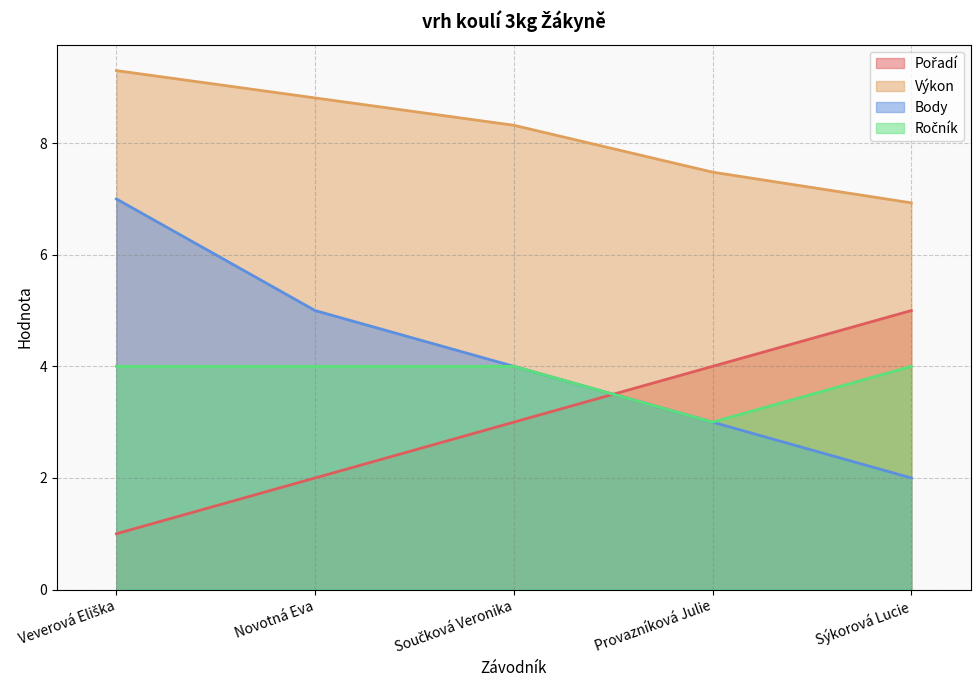

List the labels in order of Ročník value, smallest first.

Provazníková Julie, Veverová Eliška, Novotná Eva, Součková Veronika, Sýkorová Lucie